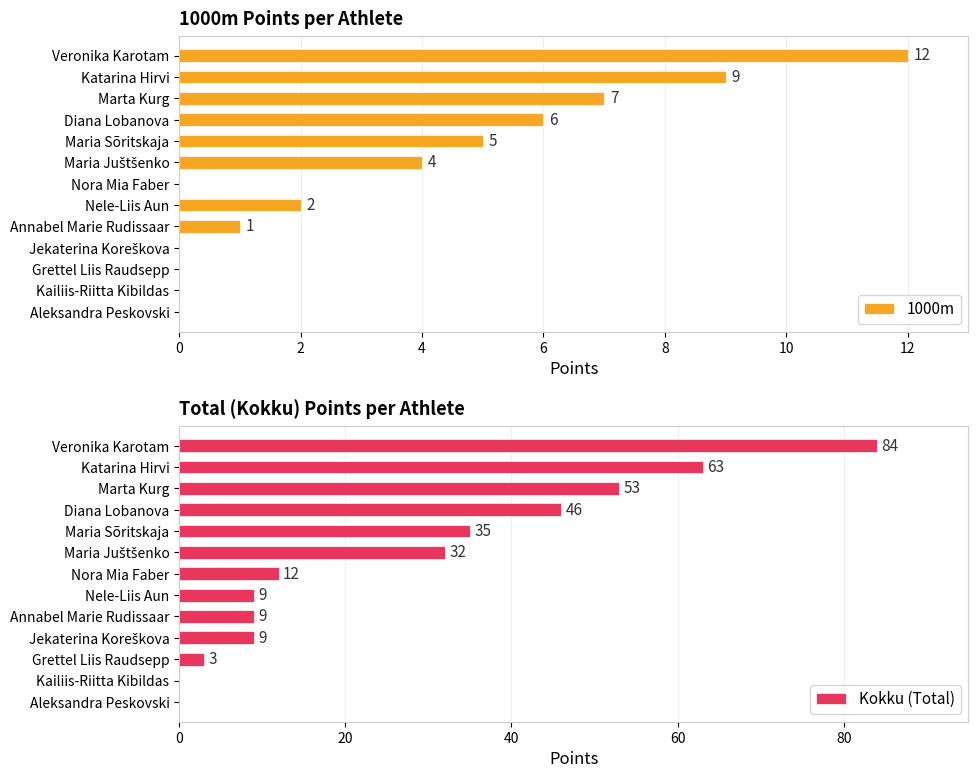

The 1000m series shows -7 at Grettel Liis Raudsepp. True or false?

False